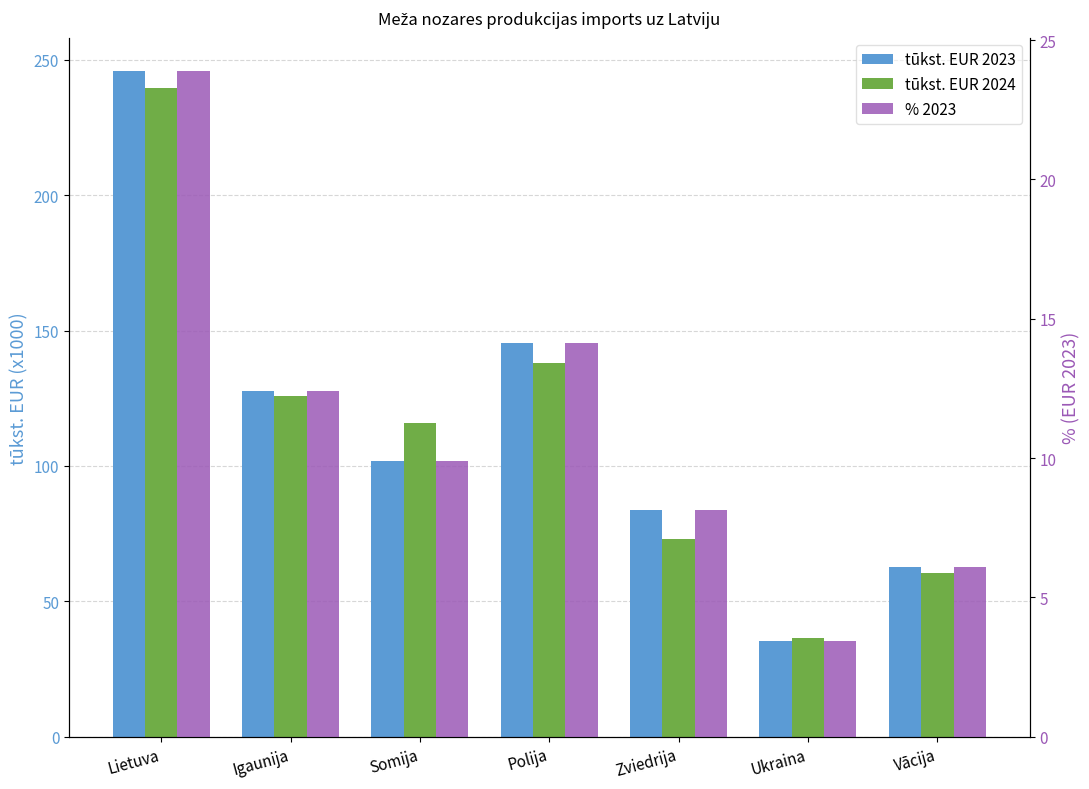

True or false: tūkst. EUR 2023 has a value of 145.2 at Polija.

True